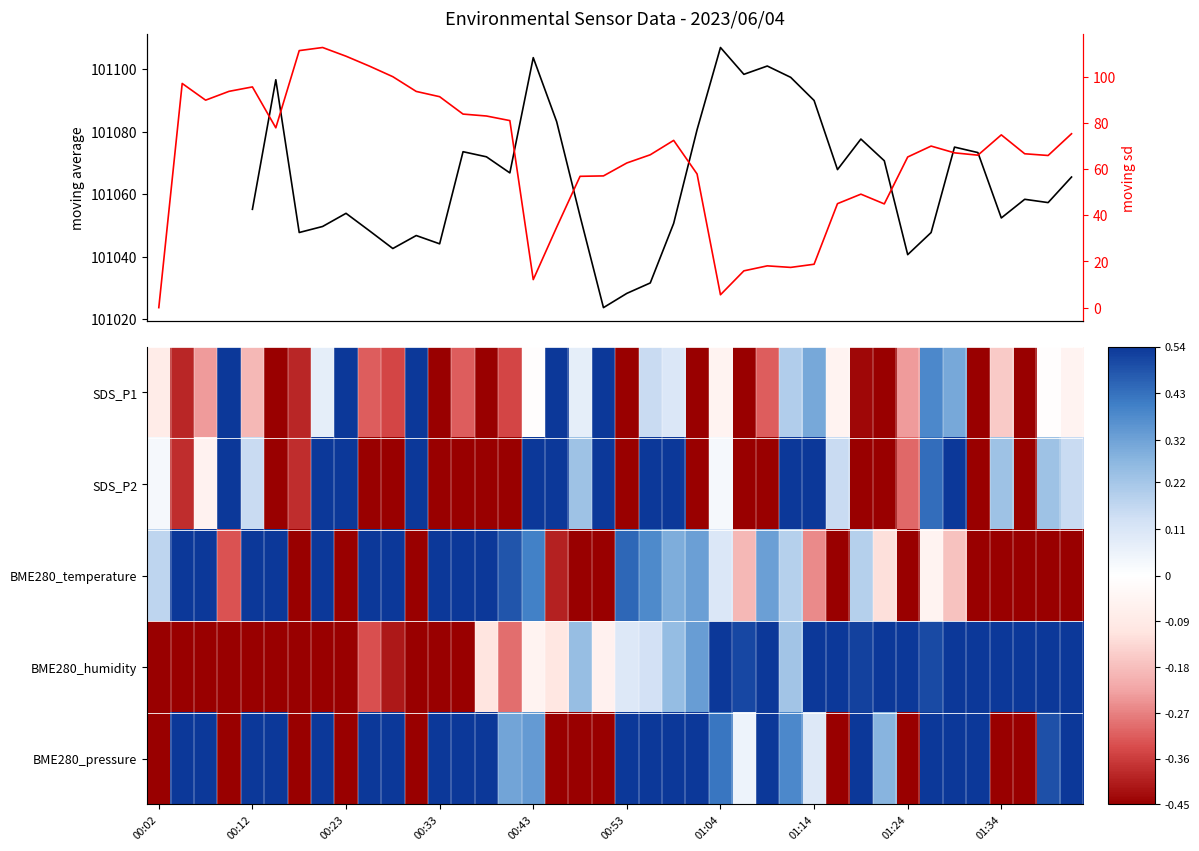

Reading right to left, transcribe all the data shown in this chart.

SDS_P1: -0.1	-0.0	-0.9	-0.2	-0.9	0.3	0.4	-0.2	-0.7	-0.4	-0.1	0.3	0.2	-0.3	-0.5	-0.1	-0.7	0.1	0.2	-0.8	0.6	0.1	0.8	-0.0	-0.3	-0.6	-0.3	-0.5	5.7	-0.3	-0.3	0.6	0.1	-0.4	-0.6	-0.2	0.7	-0.2	-0.4	-0.1
SDS_P2: 0.2	0.2	-1.8	0.2	-1.7	1.1	0.4	-0.3	-1.3	-0.5	0.2	1.1	0.7	-0.6	-0.6	0.0	-1.5	0.6	0.6	-1.4	1.7	0.2	2.5	0.6	-0.5	-1.4	-0.6	-0.8	1.6	-0.7	-0.6	1.1	0.7	-0.4	-0.9	0.2	2.1	-0.1	-0.4	0.0
BME280_temperature: -0.4	-0.7	-2.0	-2.0	-0.5	-0.2	-0.1	-1.6	-0.1	0.2	-1.5	-0.3	0.2	0.3	-0.2	0.1	0.3	0.3	0.4	0.4	-1.1	-1.3	-0.4	0.4	0.5	0.7	0.8	0.9	-1.3	1.0	0.9	-0.7	1.2	-1.4	1.5	1.6	-0.3	1.8	2.0	0.2
BME280_humidity: 2.0	1.5	1.6	1.8	1.1	0.8	0.5	0.6	0.8	0.5	0.7	0.5	0.2	0.6	0.5	0.5	0.3	0.3	0.1	0.1	-0.1	0.2	-0.1	-0.1	-0.3	-0.1	-0.6	-0.6	-0.5	-0.4	-0.3	-0.8	-0.7	-1.0	-0.8	-1.0	-1.4	-2.1	-2.2	-2.5
BME280_pressure: 1.3	0.5	-1.2	-1.1	0.6	0.8	0.6	-1.6	0.3	0.7	-1.0	0.1	0.4	0.7	0.1	0.4	0.6	0.6	0.6	0.6	-1.3	-1.4	-0.6	0.3	0.3	0.6	0.6	0.7	-2.1	0.7	0.7	-1.3	0.9	-2.3	1.0	1.1	-1.6	0.8	0.9	-1.7